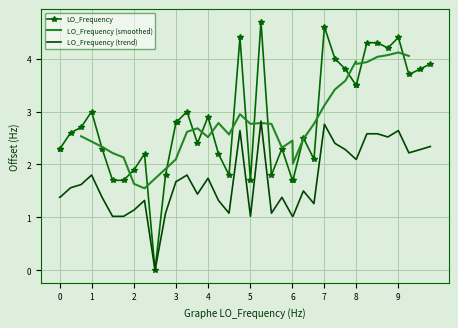

What is the difference between the maximum and minimum values?

4.7